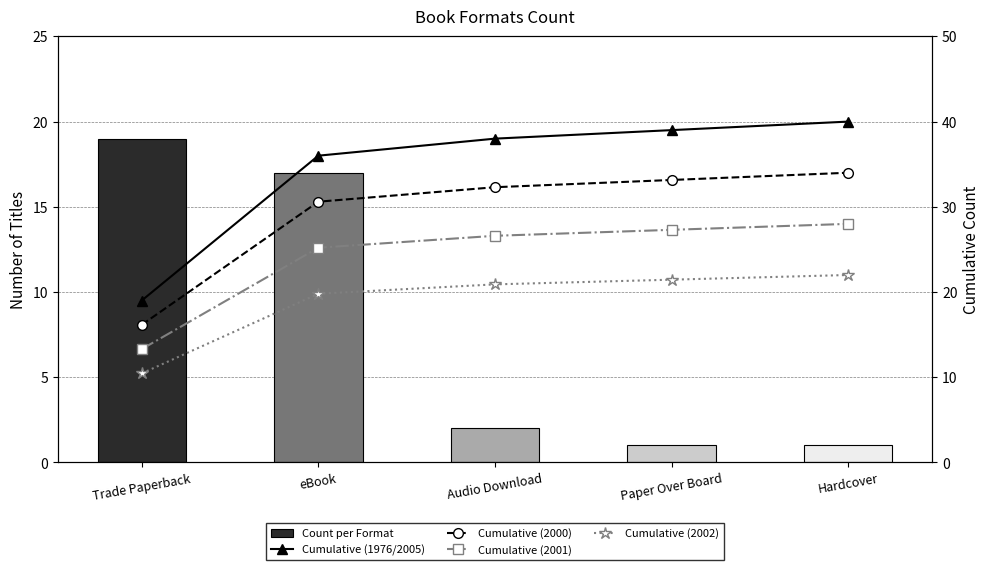

What is the label of the 5th bar from the right?

Trade Paperback